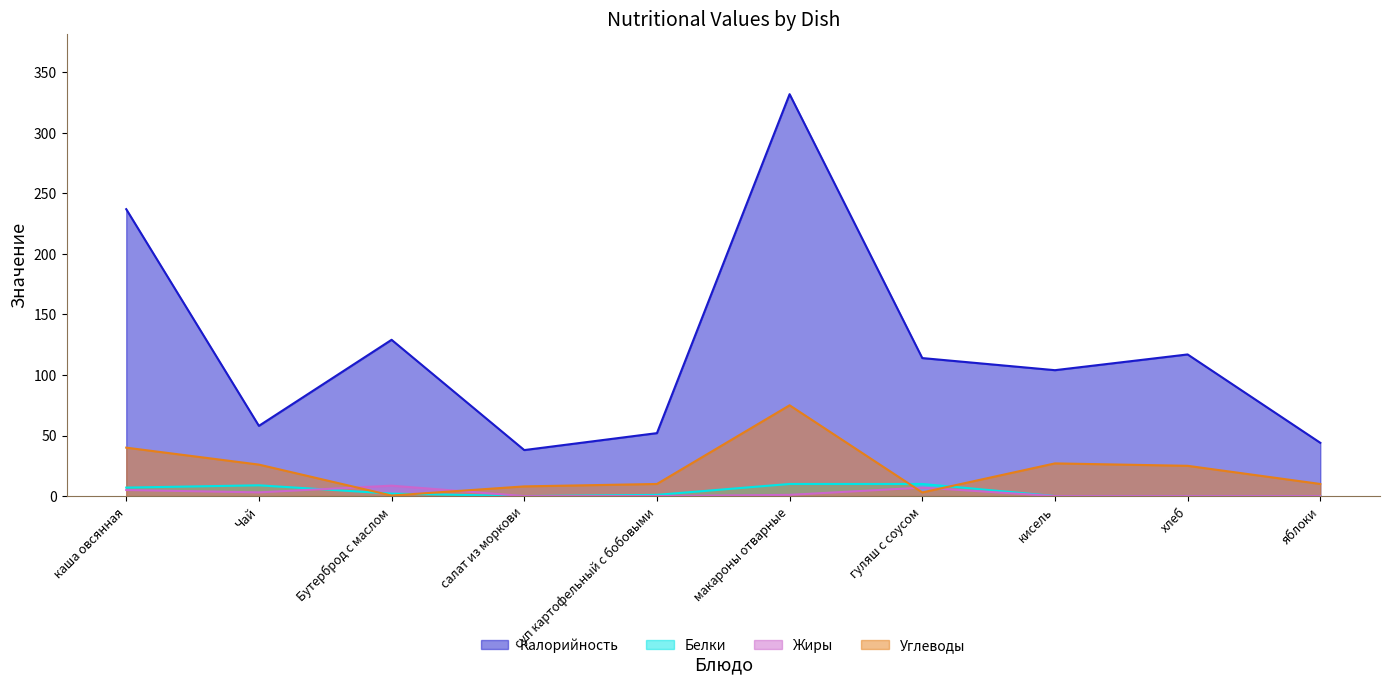

True or false: Калорийность has a value of 85.5 at Чай.

False